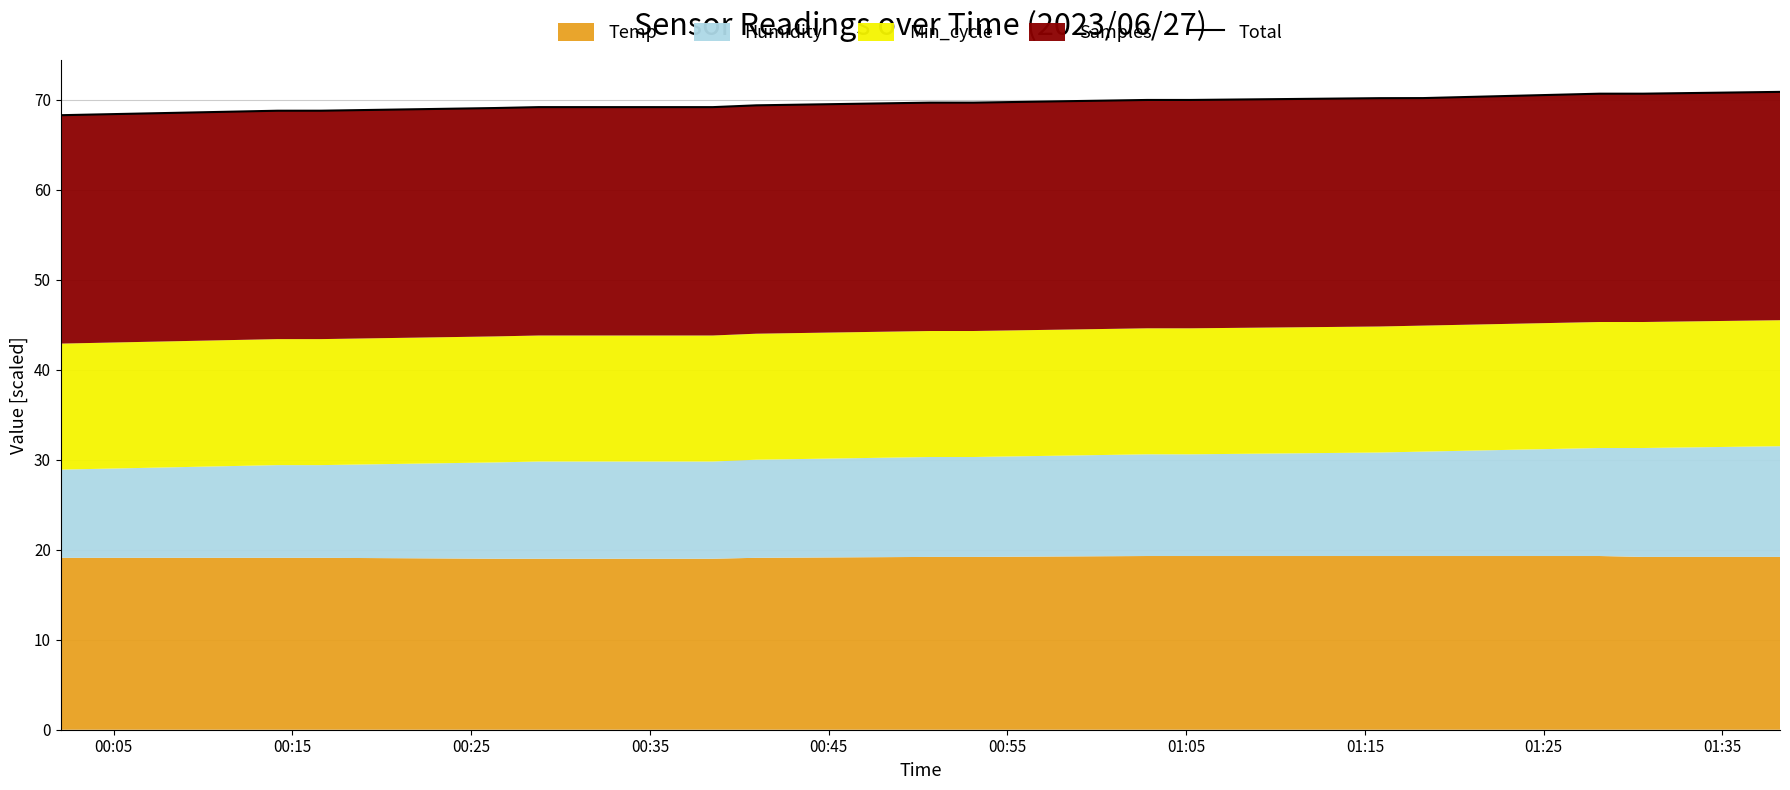

What is the difference between the maximum and second lowest values?

2.5